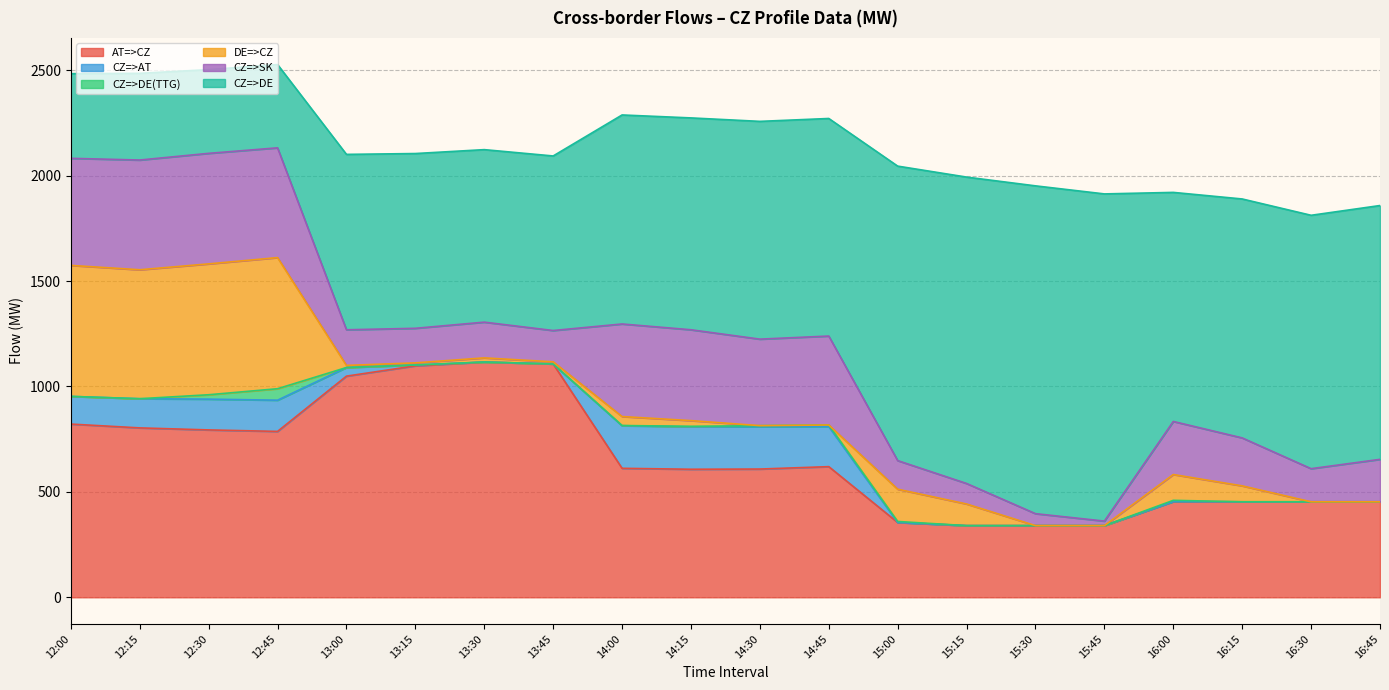

Reading right to left, what are all the values shown in this chart?

AT=>CZ: 453.0	453.0	453.0	454.0	340.0	340.0	340.0	355.0	619.8	608.4	607.4	611.9	1107.0	1116.0	1098.0	1049.1	786.9	794.0	803.6	821.7
CZ=>AT: 0.0	0.0	0.0	0.0	0.0	0.0	0.0	0.0	190.2	200.6	201.6	202.1	0.0	0.0	4.0	40.9	148.1	146.0	138.4	131.3
CZ=>DE(TTG): 0.0	0.0	0.0	6.0	0.0	0.0	0.0	4.7	7.4	5.3	2.0	0.9	0.0	0.0	0.0	0.0	54.4	20.8	0.0	0.0
DE=>CZ: 0.0	0.0	75.6	122.4	0.0	0.0	102.6	153.1	0.0	0.0	27.1	42.5	10.0	19.7	10.0	10.0	622.0	620.8	611.7	621.4
CZ=>SK: 201.4	157.1	227.5	251.7	21.5	56.7	97.3	135.6	421.9	410.3	431.0	439.1	148.5	169.5	164.0	169.0	520.7	524.3	520.5	507.9
CZ=>DE: 1204.0	1202.0	1133.4	1086.6	1552.0	1555.0	1453.4	1396.9	1032.0	1033.0	1004.9	991.5	828.0	818.3	829.0	832.0	395.0	397.2	411.3	401.6